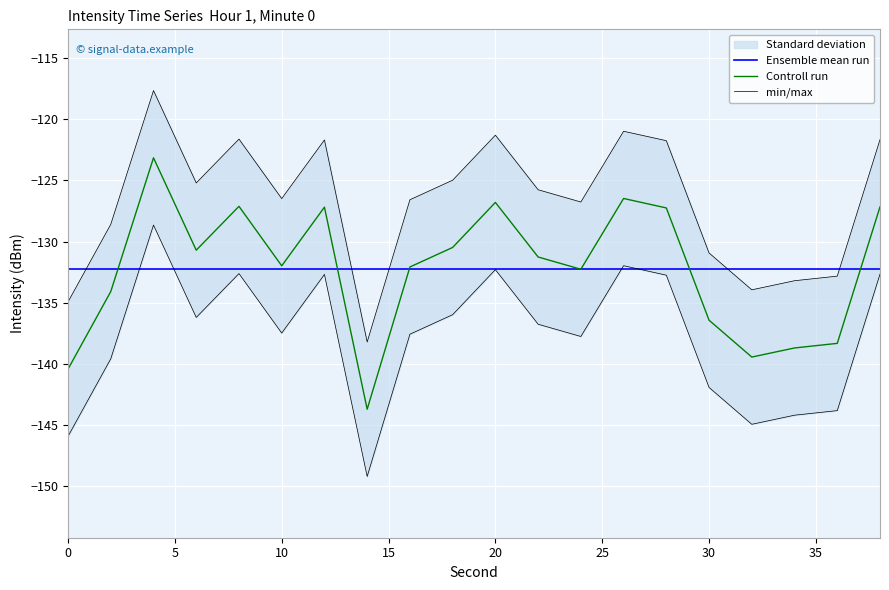

What is the minimum value shown in the chart?

-143.7